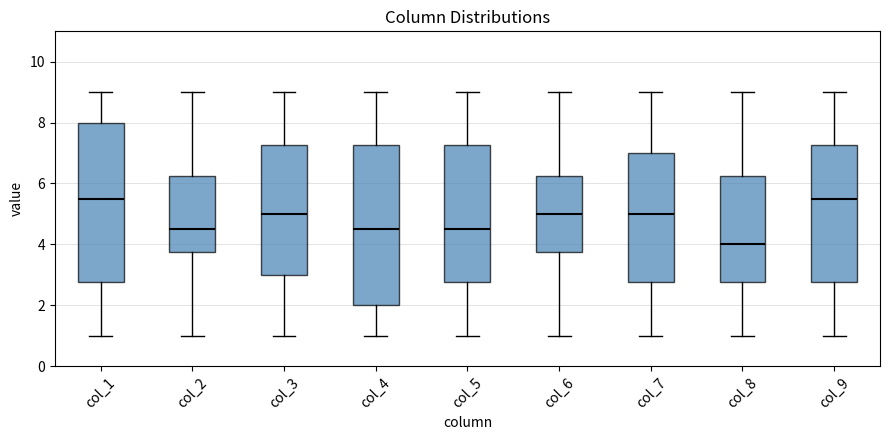

Reading left to right, transcribe this box plot: for each box, give where its median line is, the range the box spans, and where its two whiskers end, as read against the y-axis. The values are not printed on the chart, so give them approximately, as read against the axis.

col_1: median 5.6, box 2.8 to 8.0, whiskers 1.0 to 9.0
col_2: median 4.6, box 3.8 to 6.2, whiskers 1.0 to 9.0
col_3: median 5.0, box 3.0 to 7.2, whiskers 1.0 to 9.0
col_4: median 4.6, box 2.0 to 7.2, whiskers 1.0 to 9.0
col_5: median 4.6, box 2.8 to 7.2, whiskers 1.0 to 9.0
col_6: median 5.0, box 3.8 to 6.2, whiskers 1.0 to 9.0
col_7: median 5.0, box 2.8 to 7.0, whiskers 1.0 to 9.0
col_8: median 4.0, box 2.8 to 6.2, whiskers 1.0 to 9.0
col_9: median 5.6, box 2.8 to 7.2, whiskers 1.0 to 9.0